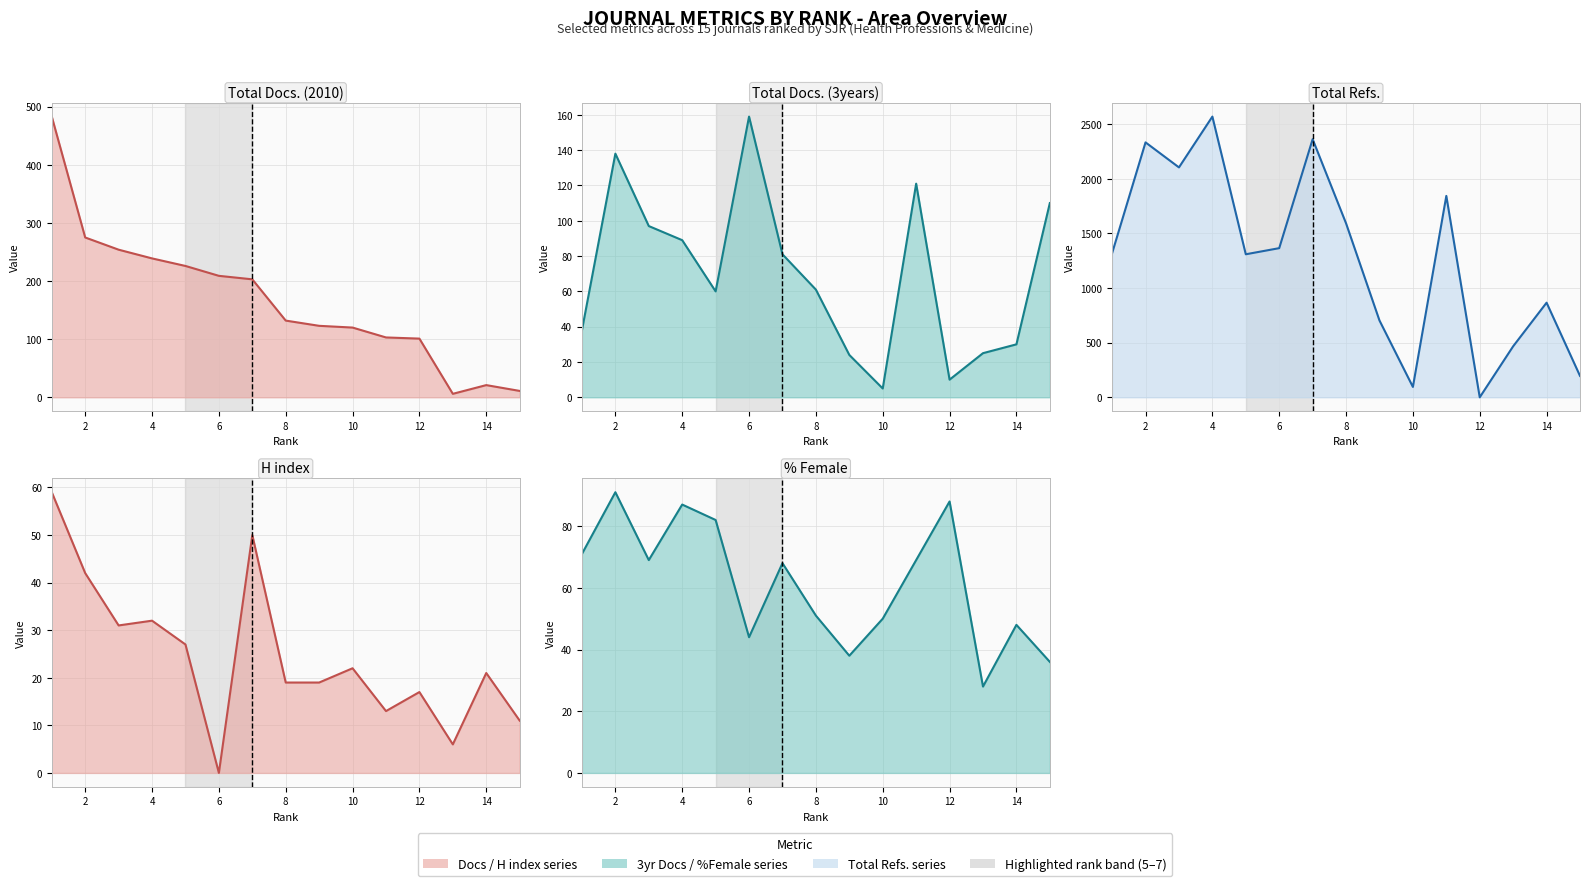

What is the value of the Total Docs. (2010) line point at the 14th from the left?

21